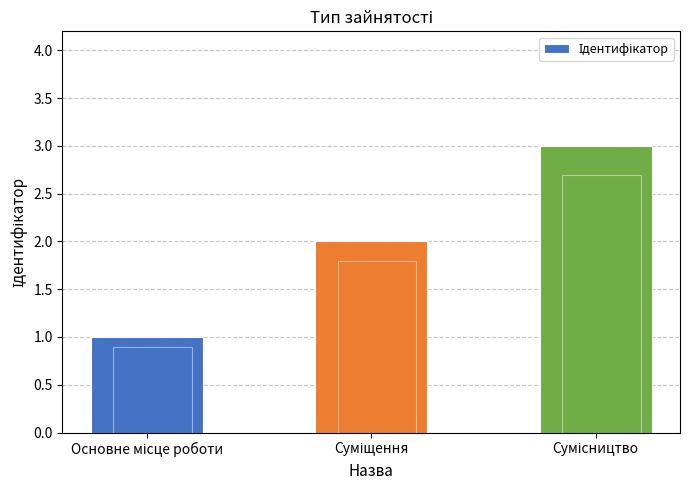

The chart shows a value of 3 at Суміщення. True or false?

False